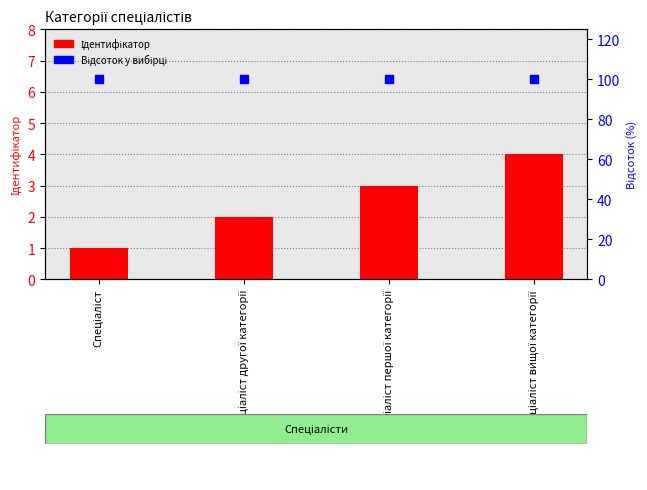

At which category is the sum across all series the highest?

Спеціаліст вищої категорії